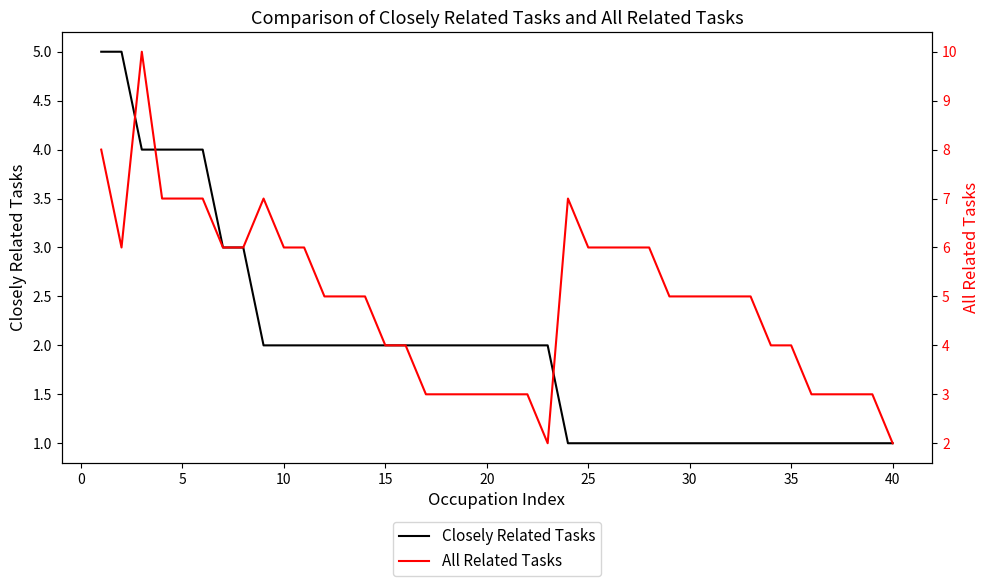

The Closely Related Tasks series shows 4 at 13. True or false?

False